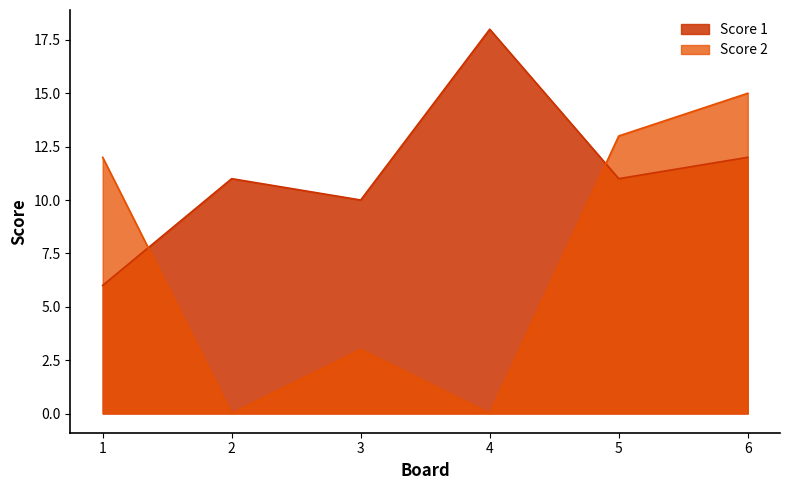

At which category does Score 2 reach its first local valley?

2